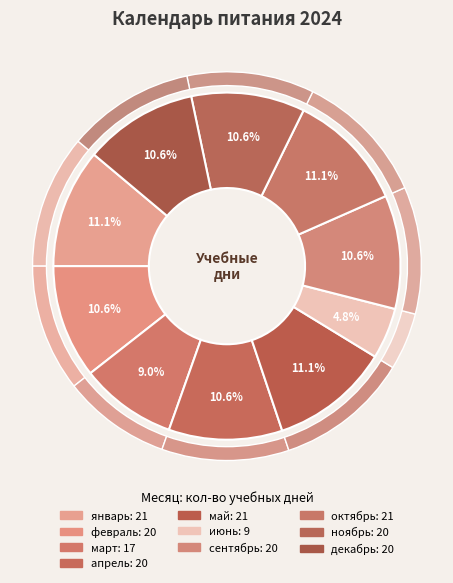

To the nearest percent, what is the combined percentage of февраль and май?

22%